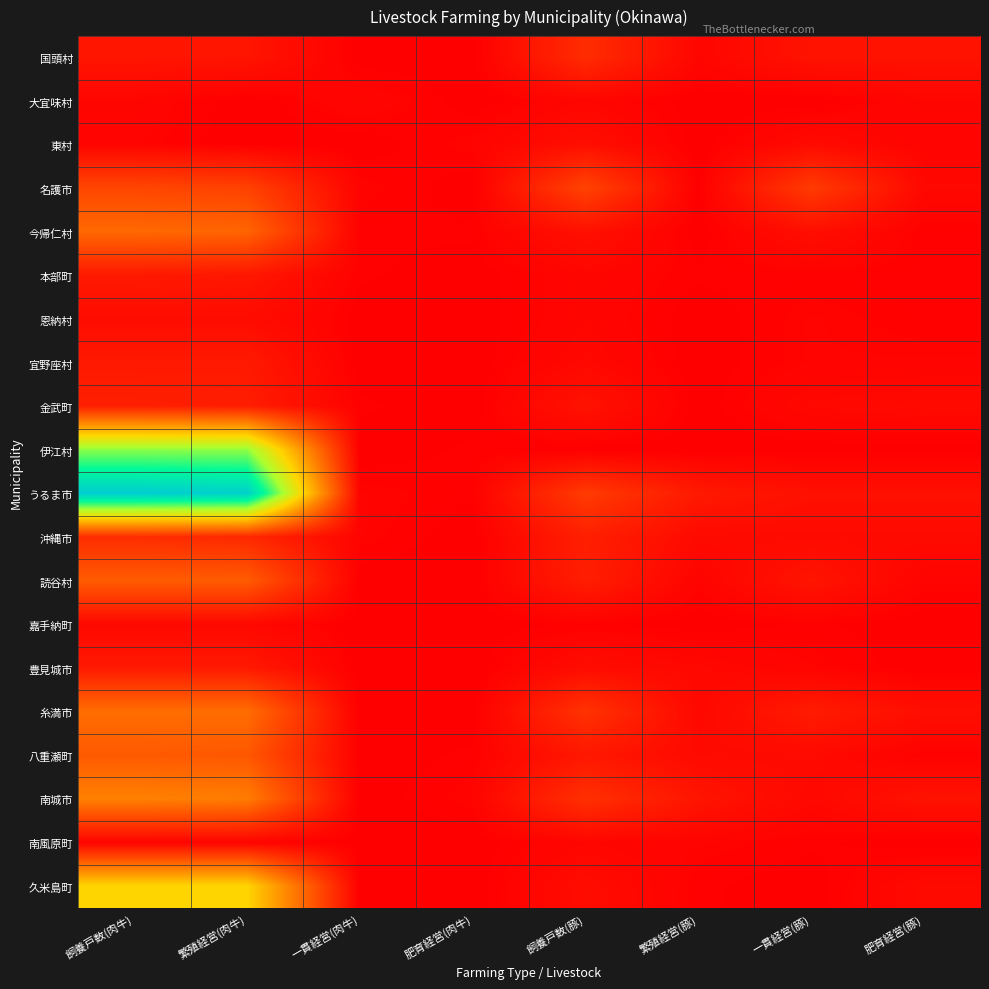

Which has a higher value, 一貫経営(豚) or 飼養戸数(豚)?

飼養戸数(豚)